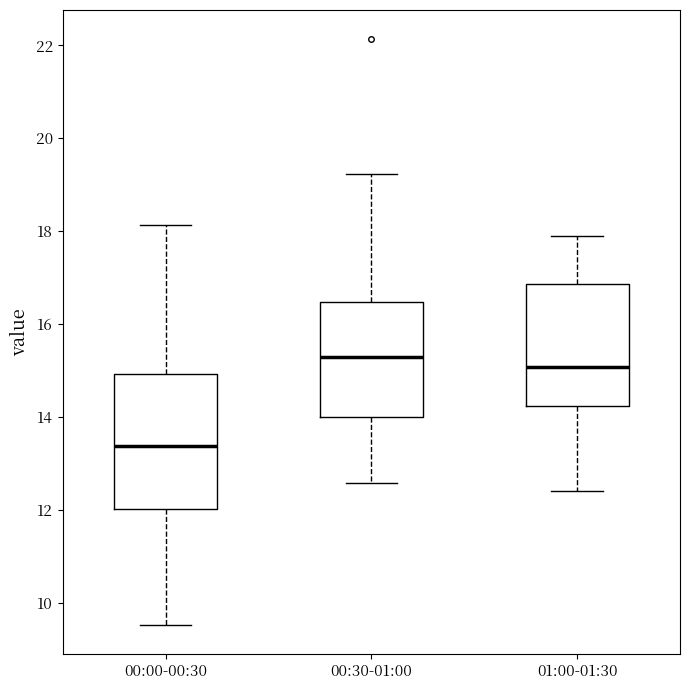

Reading left to right, transcribe this box plot: for each box, give where its median line is, the range the box spans, and where its two whiskers end, as read against the y-axis. The values are not printed on the chart, so give them approximately, as read against the axis.

00:00-00:30: median 13.4, box 12.0 to 15.0, whiskers 9.6 to 18.2
00:30-01:00: median 15.4, box 14.0 to 16.4, whiskers 12.6 to 19.2
01:00-01:30: median 15.0, box 14.2 to 16.8, whiskers 12.4 to 18.0